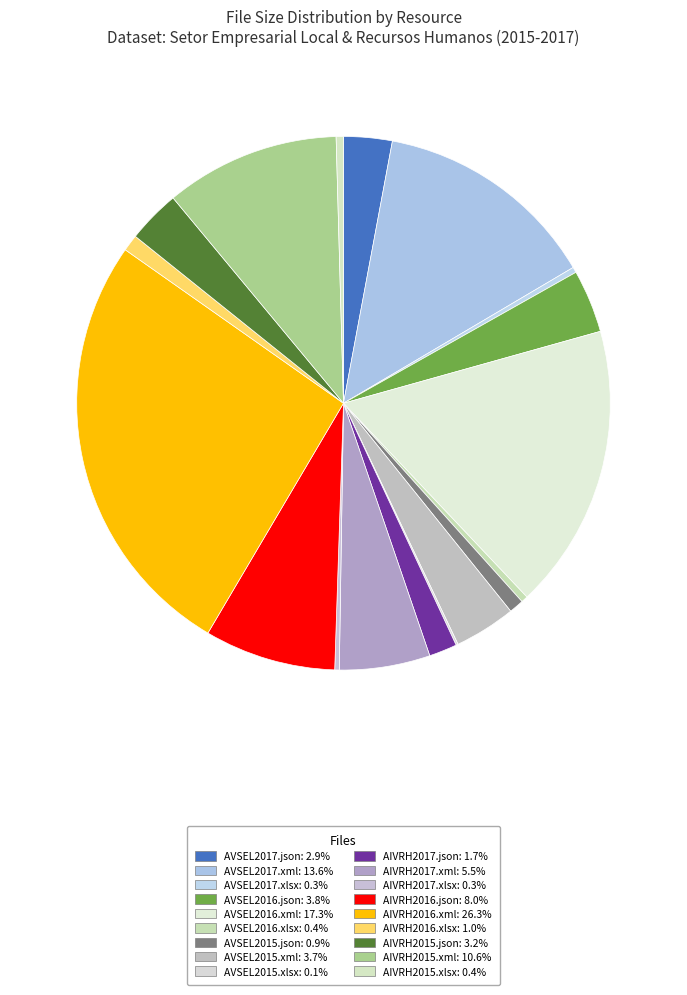

Which slice is the largest?

AIVRH2016.xml